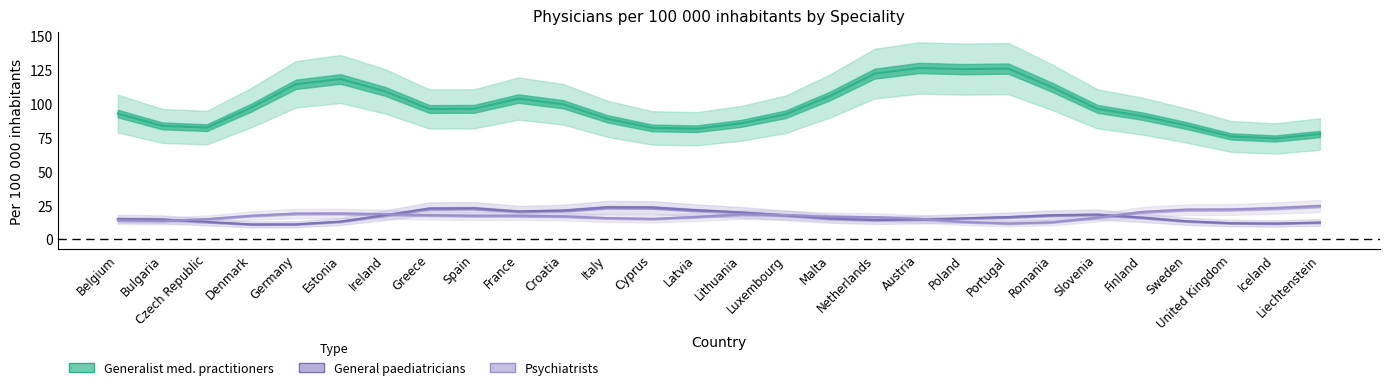

Which category has the lowest value in the Psychiatrists series?

Portugal